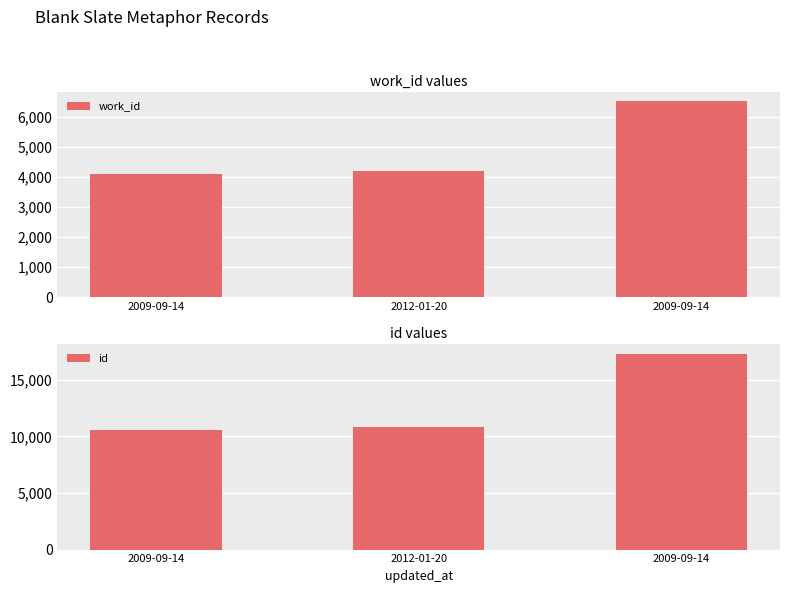

Rank the series by their maximum value, from lowest to highest.

work_id, id